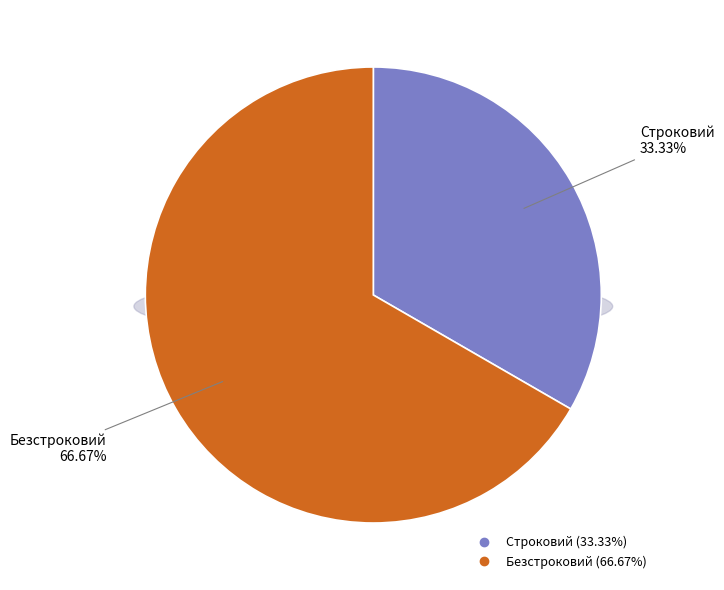

Count the number of slices in the pie.

2